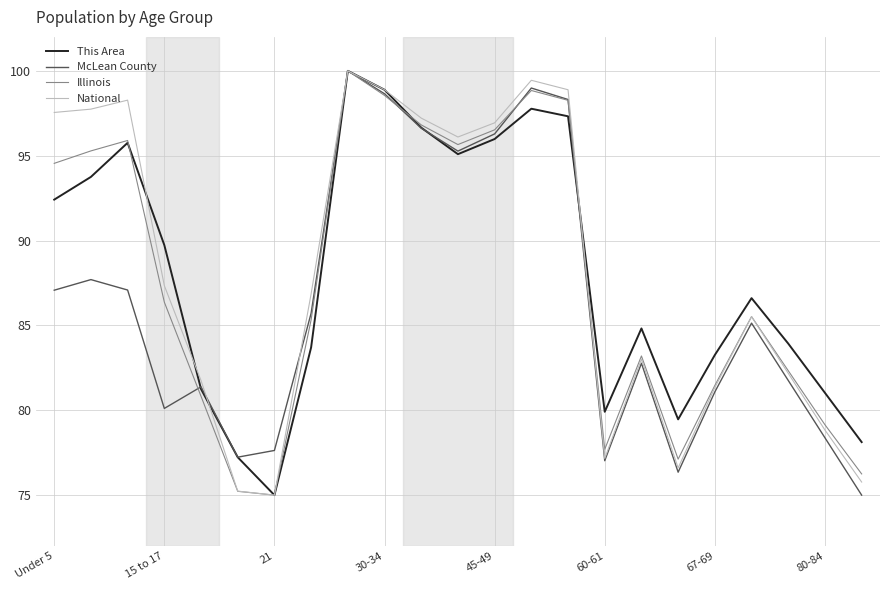

What is the maximum value for Illinois?

100.0